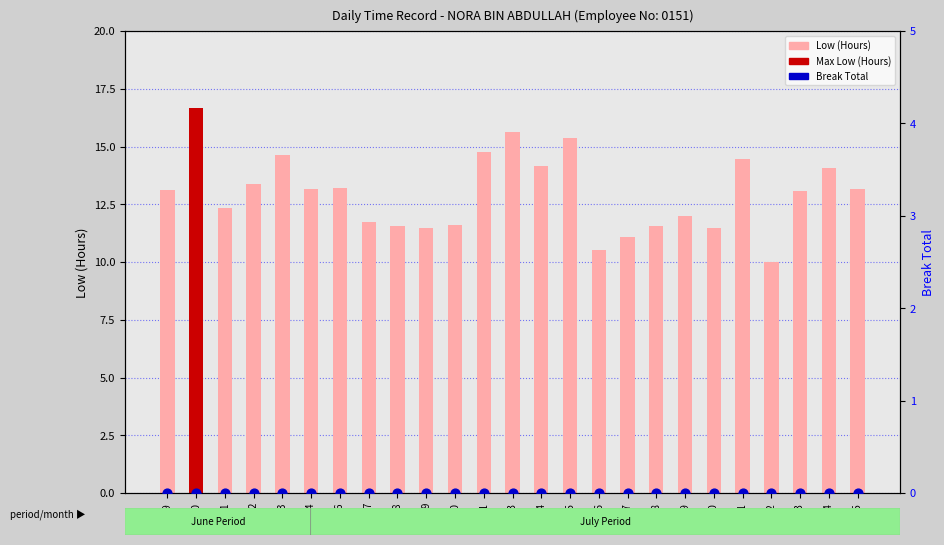

Which series has the largest Y range (max minus min)?

Low (Hours)